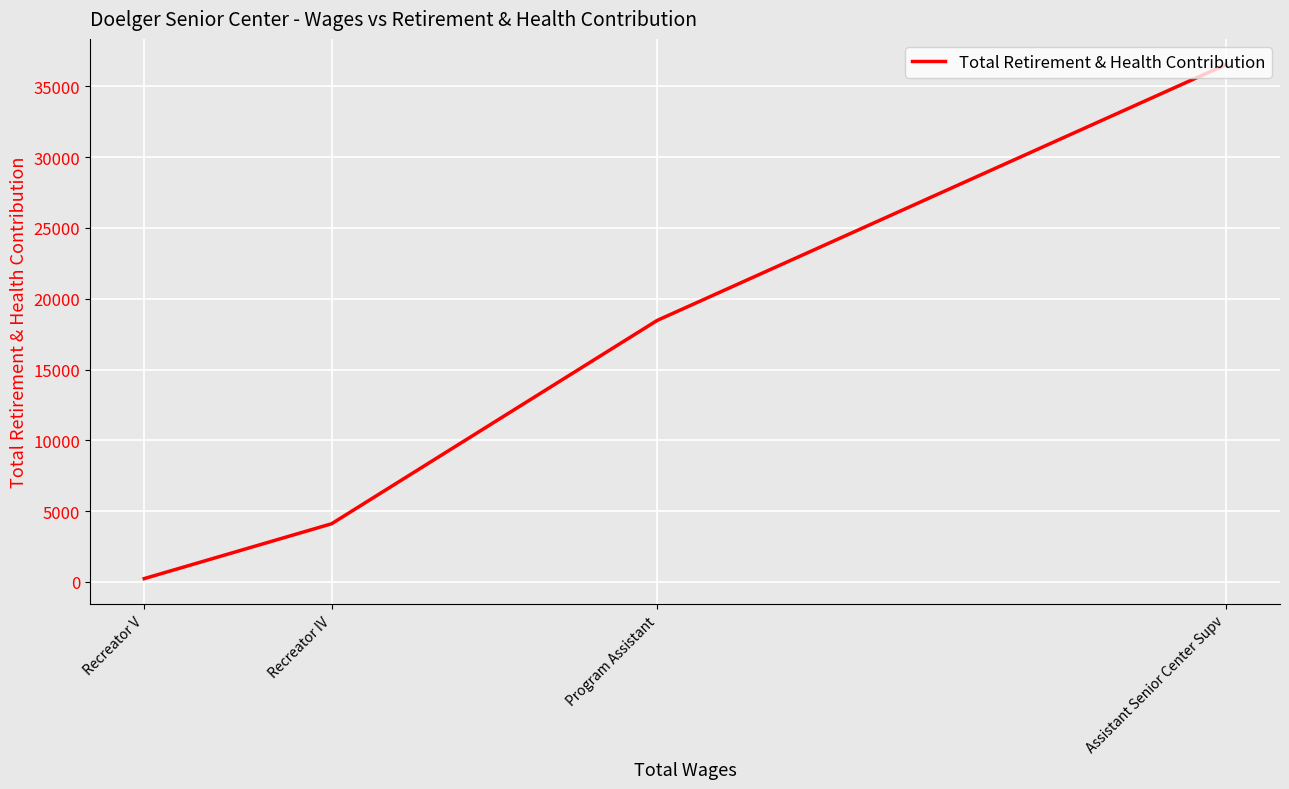

What is the change in value from Program Assistant to Recreator V?

-18227